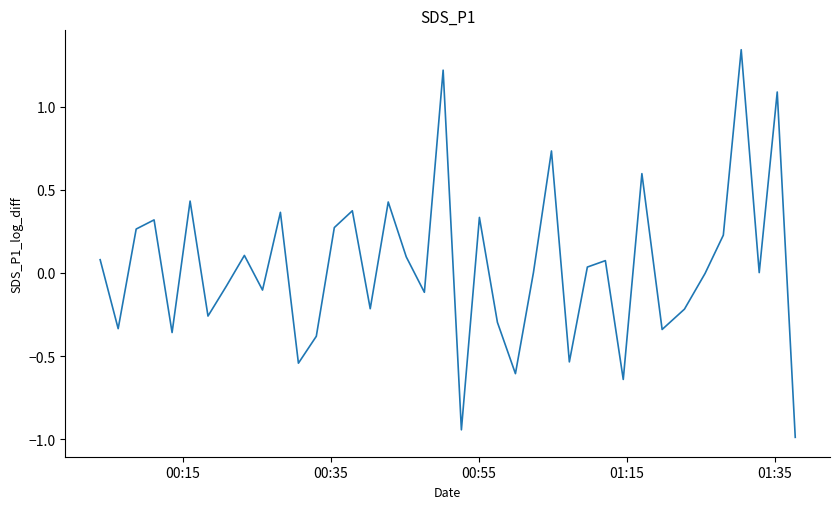

What is the difference between the maximum and minimum values?

2.3